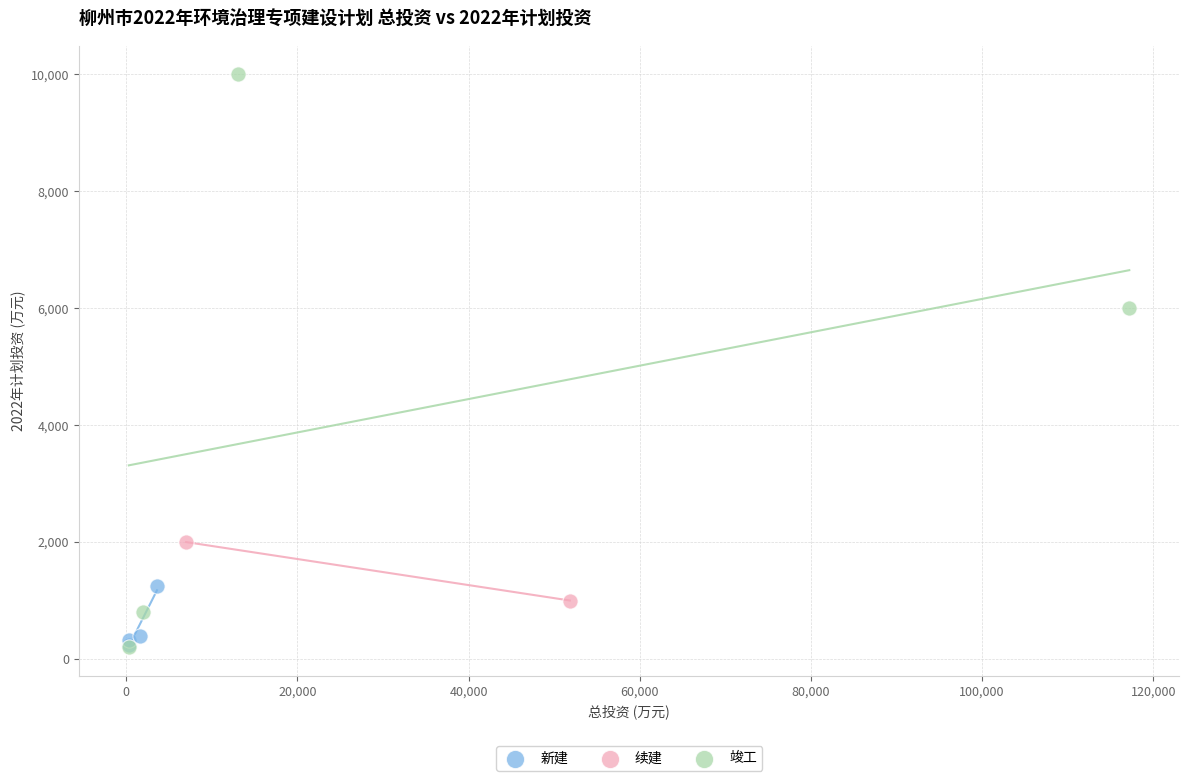

What are all the series names shown in the legend?

新建, 续建, 竣工